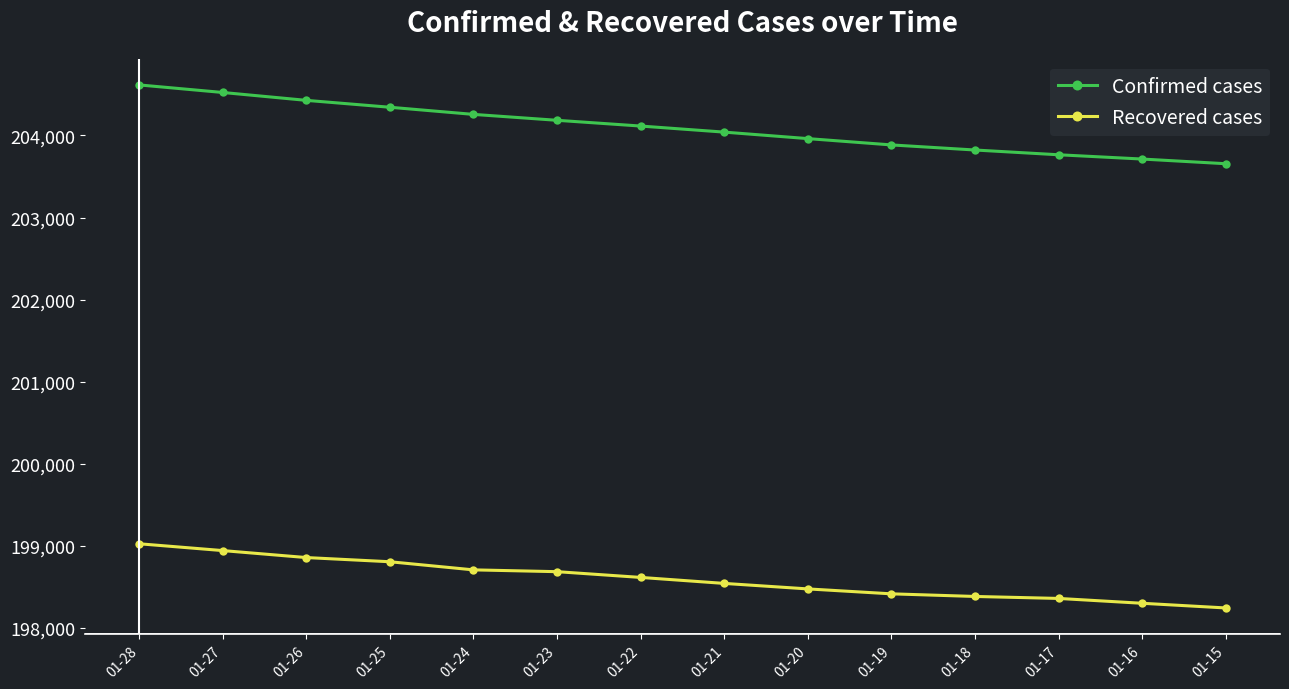

Where does the Recovered cases series first go above 198615?

01-28